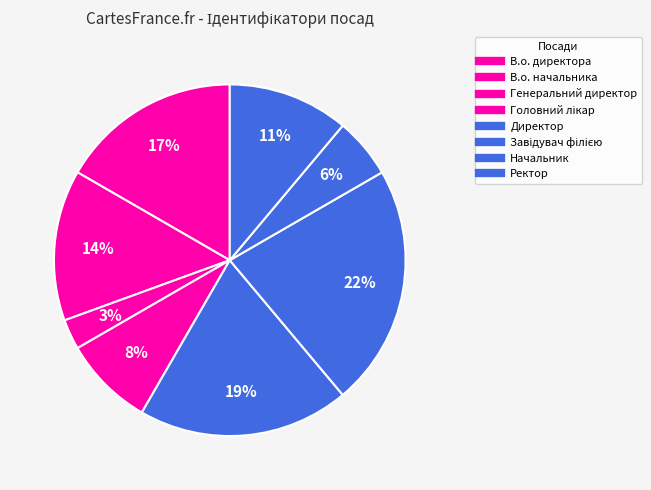

To the nearest percent, what portion does В.о. директора represent?

17%